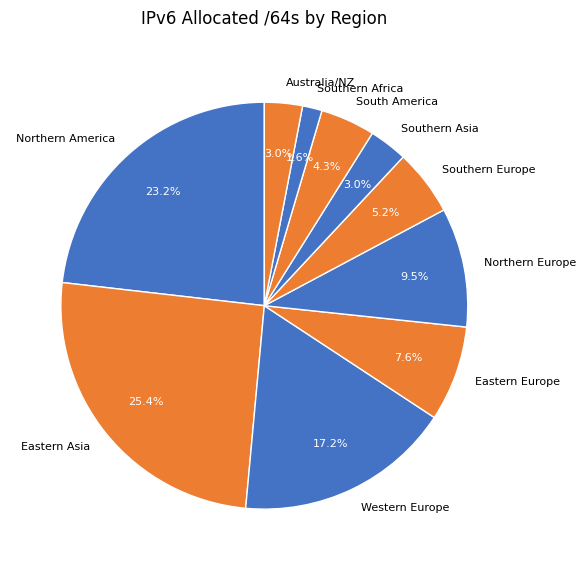

Combined, do Australia/NZ and Western Europe account for over 50%?

No